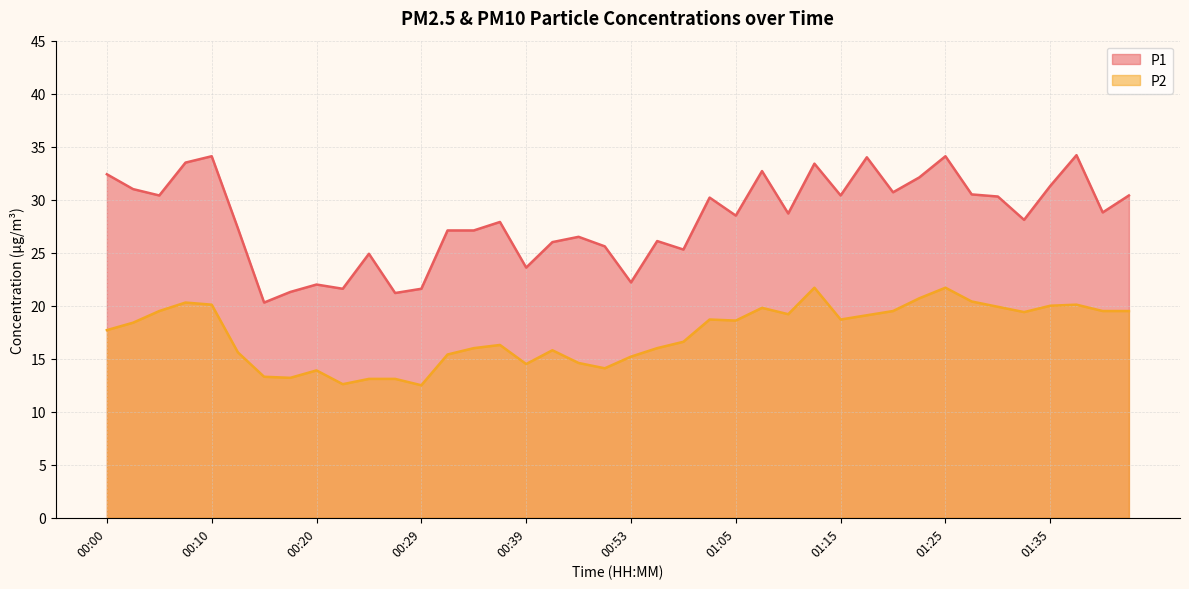

How many values in the P1 series are below 28?

18